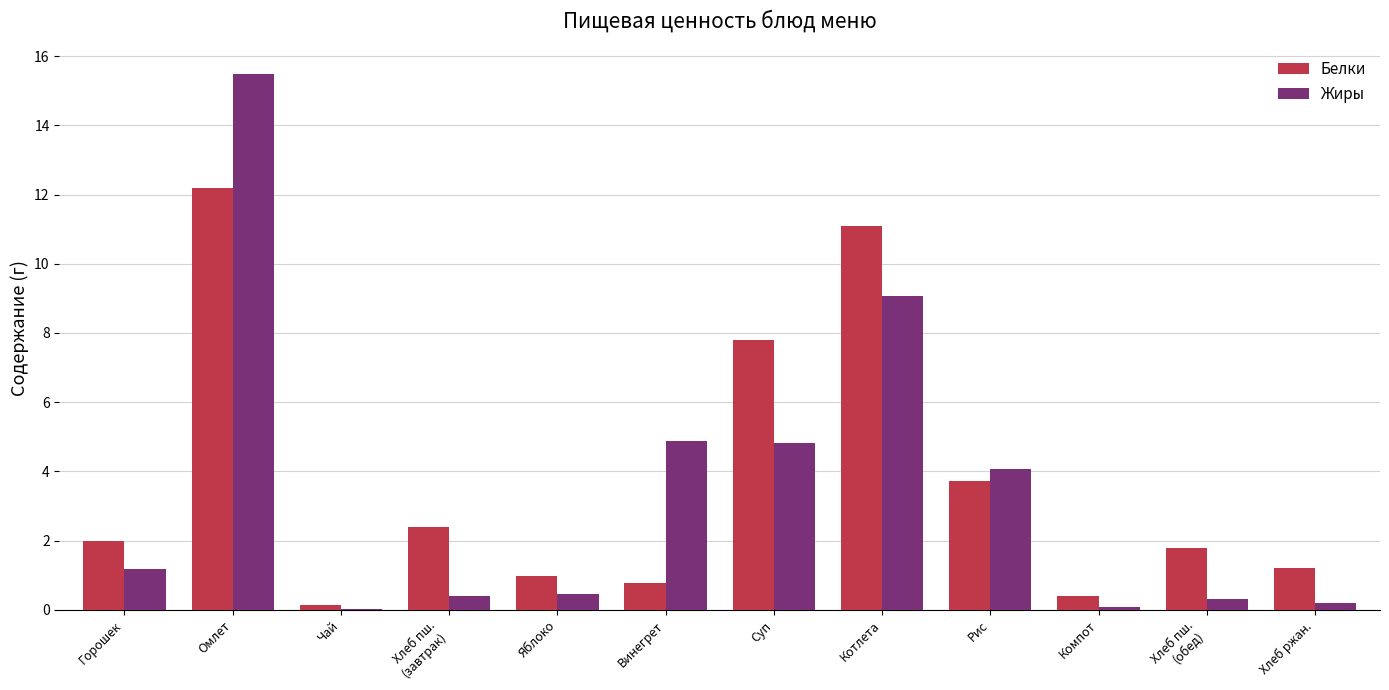

Which category has the highest value across all series?

Омлет